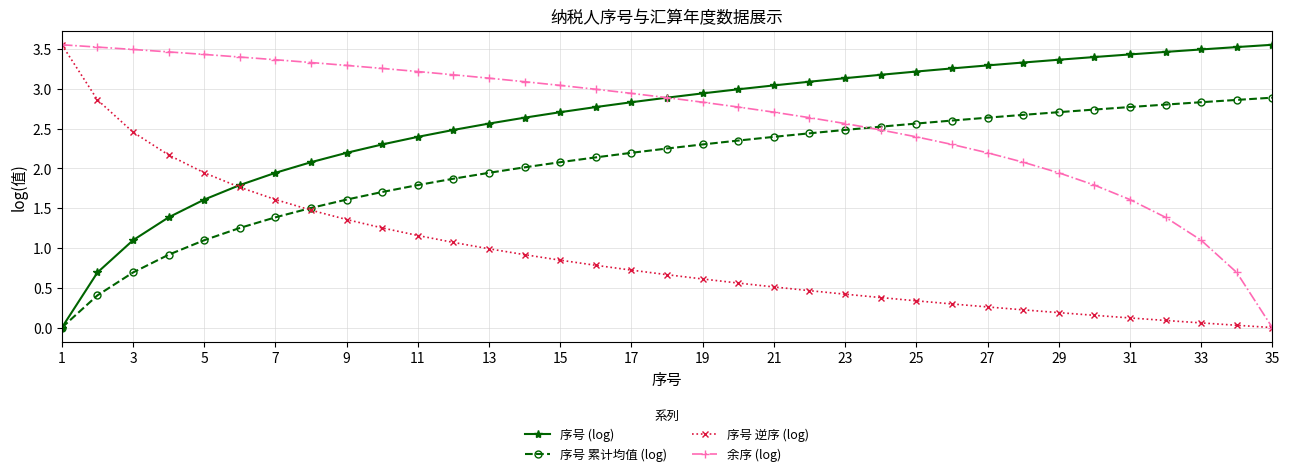

How many values in 序号 (log) are above zero?

34